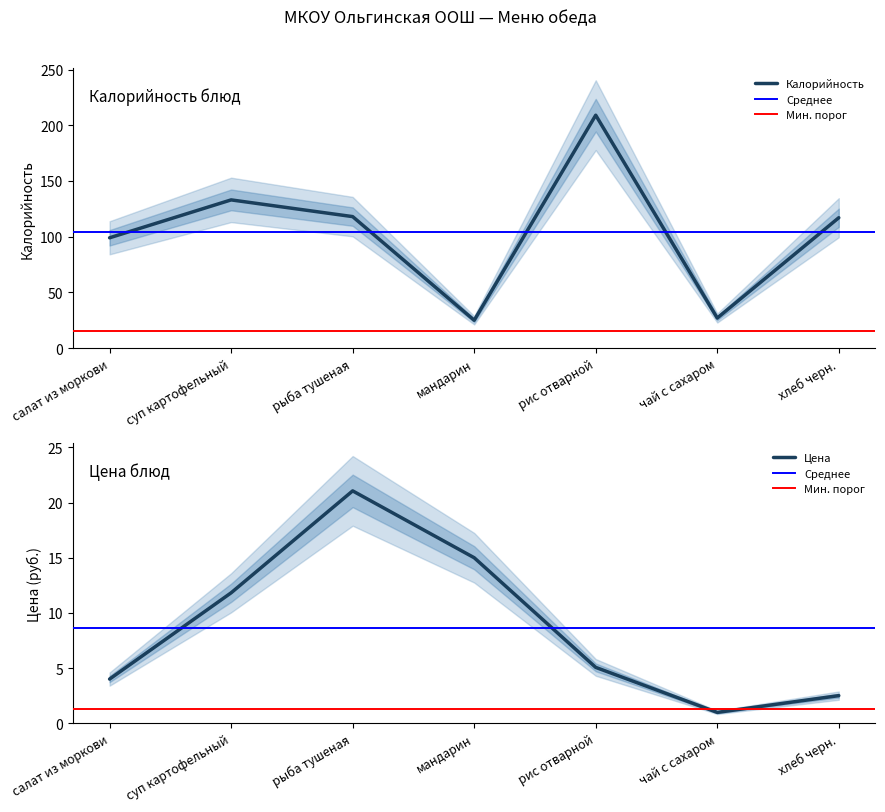

Is it true that Калорийность equals 15.9 at чай с сахаром?

False